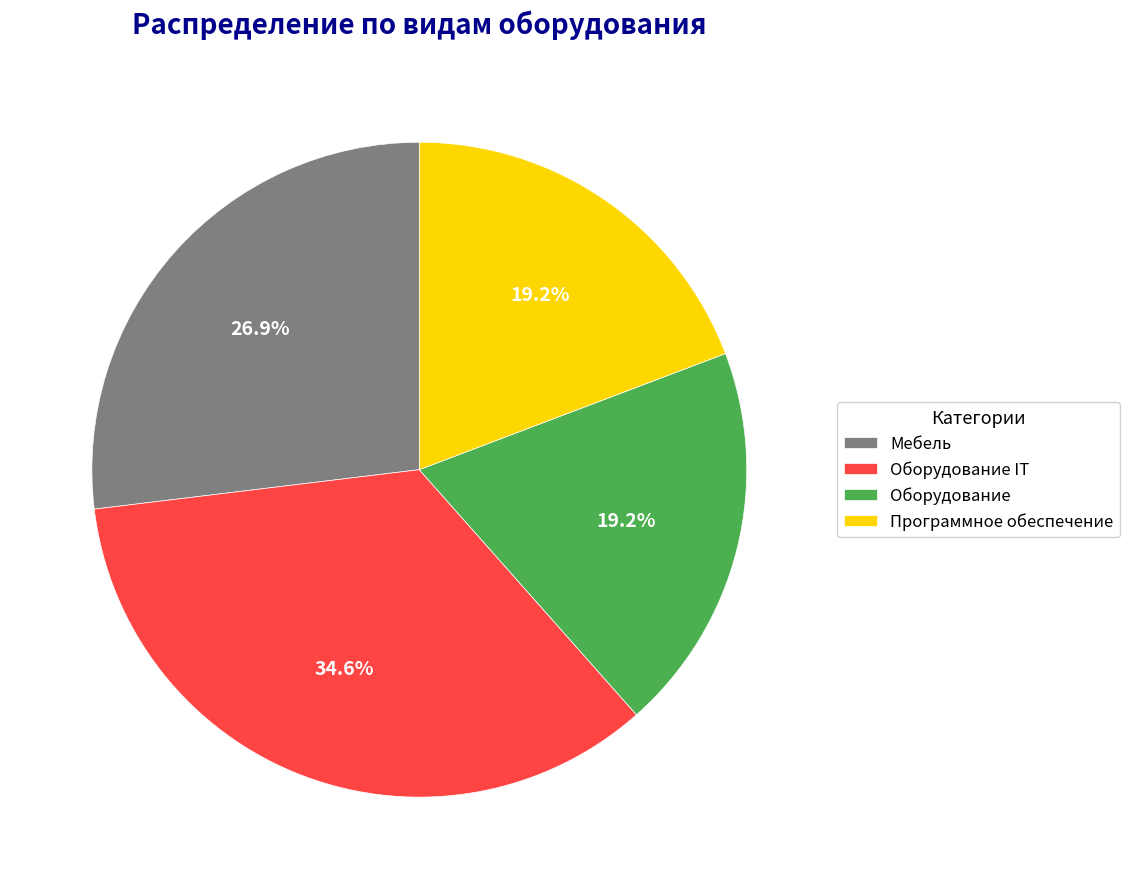

How many slices are in this pie chart?

4